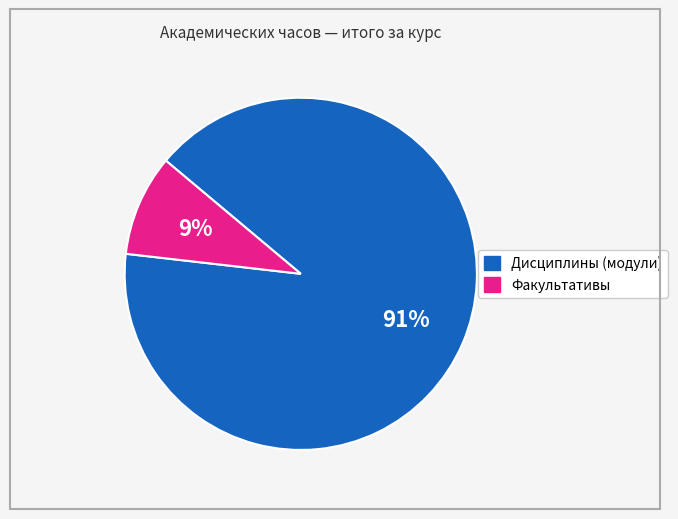

Which slice is the largest?

Дисциплины (модули)